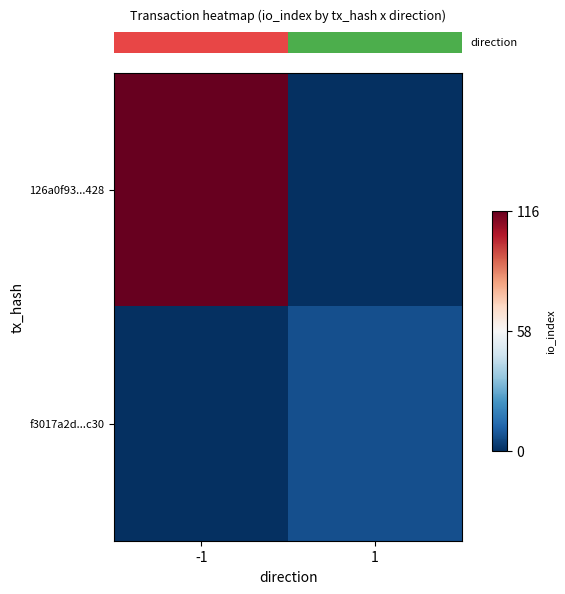

What is the difference between the highest and lowest values at 1?

7